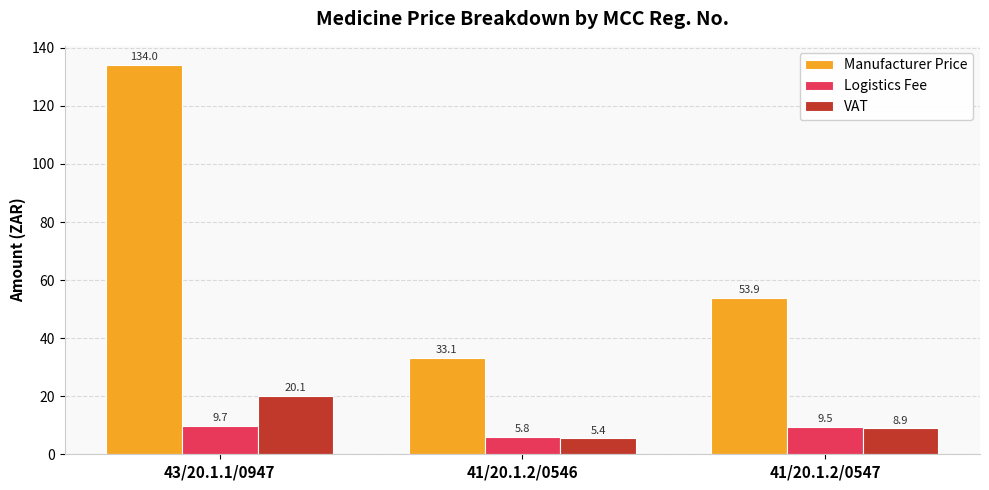

Read the VAT value at 41/20.1.2/0547.

8.9